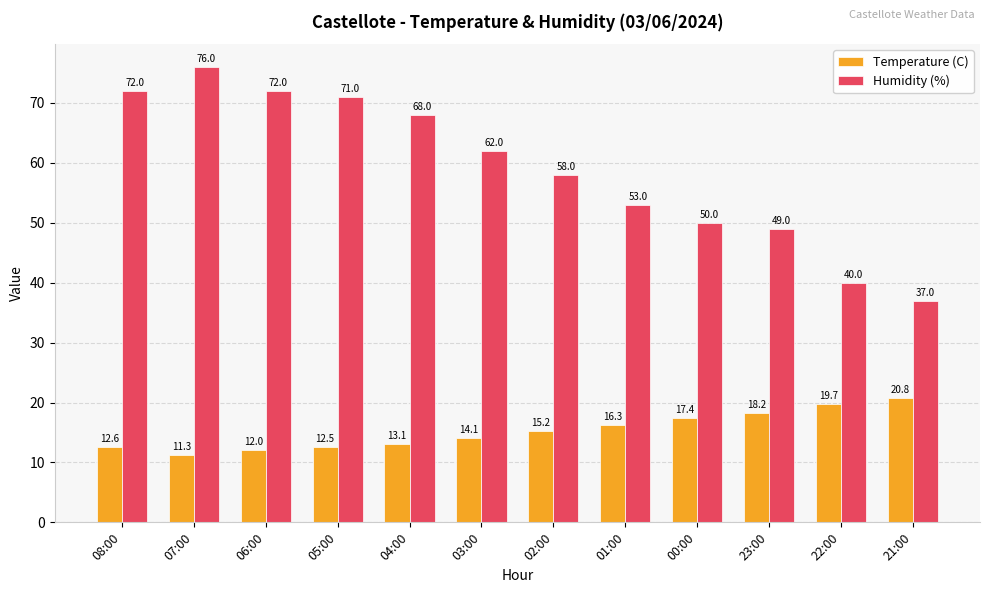

What is the highest value of the Temperature (C) series?

20.8